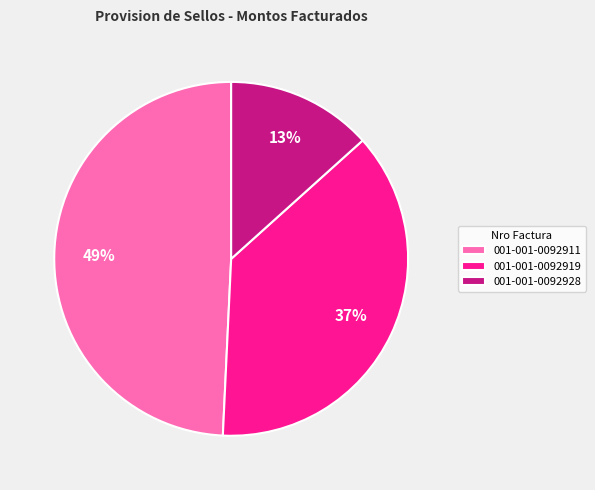

Which category has the smallest portion of the pie?

001-001-0092928